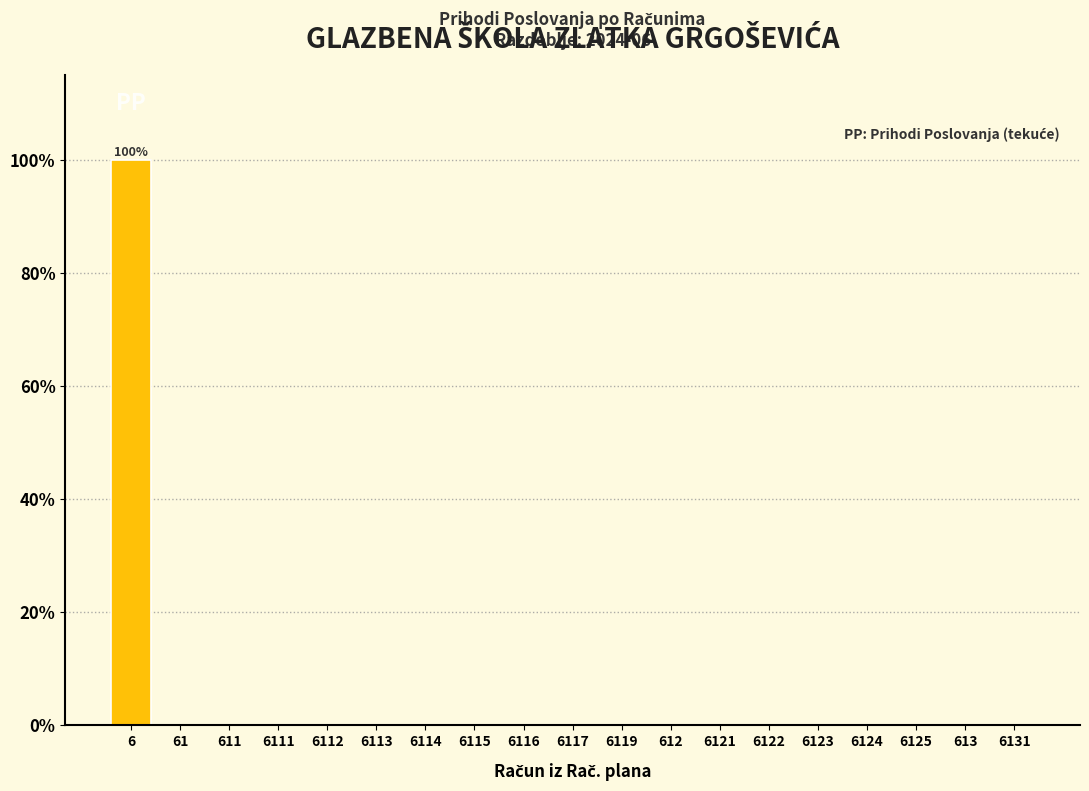

Reading right to left, extract all data points from this chart.

6131=0	613=0	6125=0	6124=0	6123=0	6122=0	6121=0	612=0	6119=0	6117=0	6116=0	6115=0	6114=0	6113=0	6112=0	6111=0	611=0	61=0	6=100